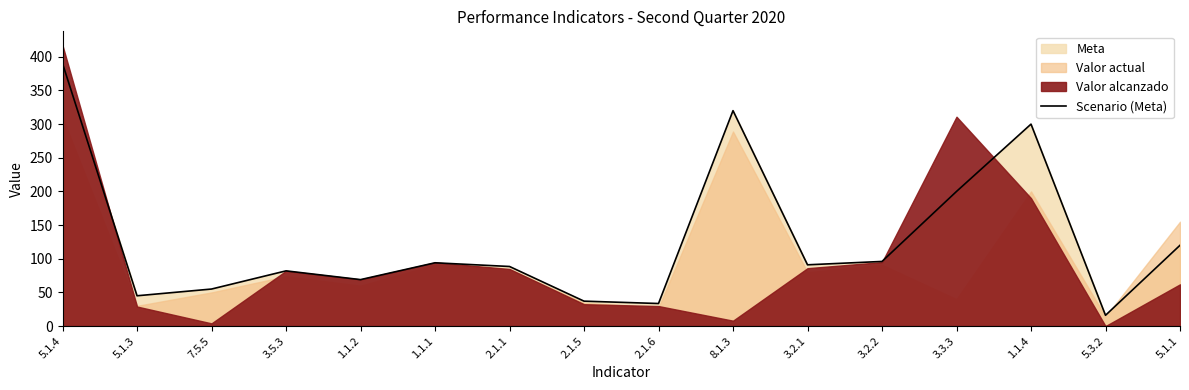

What is the change in value from 5.1.3 to 3.5.3?

+37.0